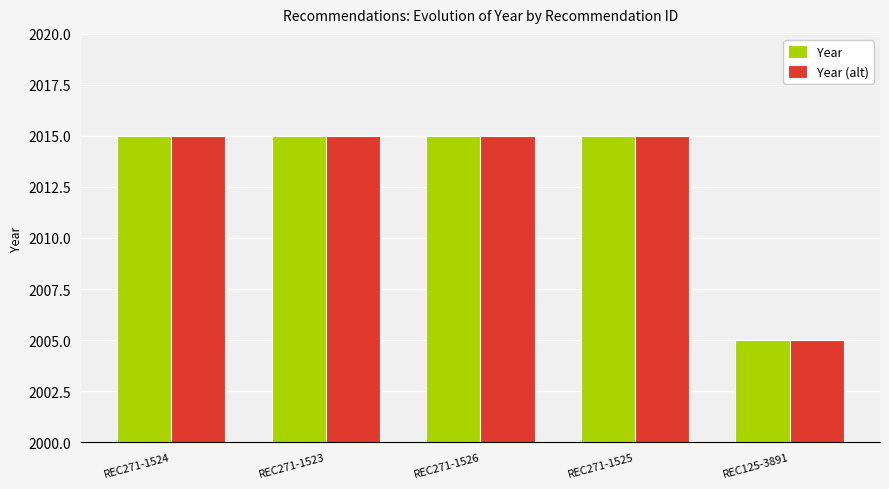

Reading left to right, what are all the values shown in this chart?

Year: REC271-1524=2015	REC271-1523=2015	REC271-1526=2015	REC271-1525=2015	REC125-3891=2005
Year (alt): REC271-1524=2015	REC271-1523=2015	REC271-1526=2015	REC271-1525=2015	REC125-3891=2005